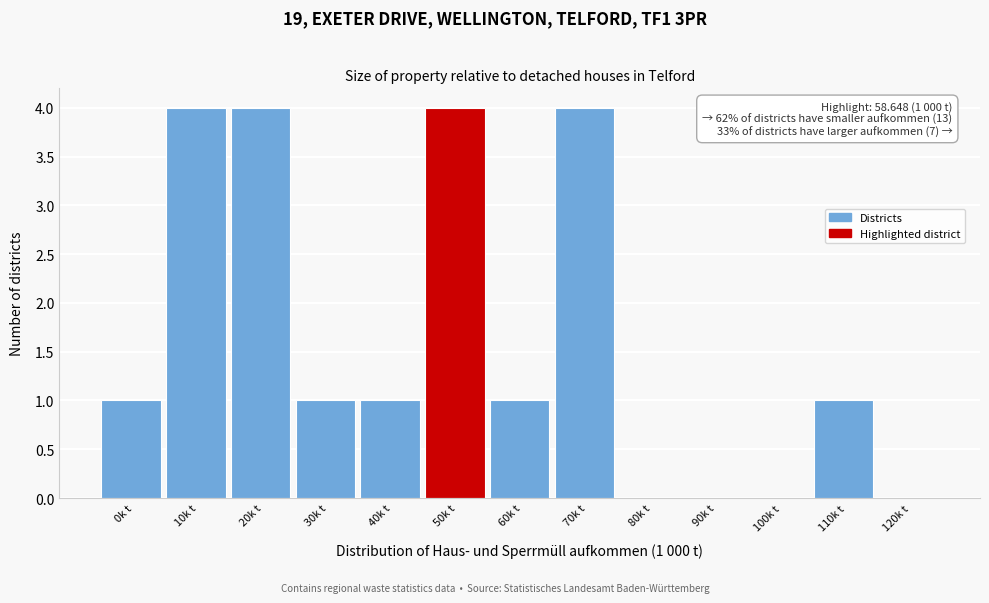

Reading left to right, list all the values displayed in this chart.

0k t=1	10k t=4	20k t=4	30k t=1	40k t=1	50k t=4	60k t=1	70k t=4	80k t=0	90k t=0	100k t=0	110k t=1	120k t=0